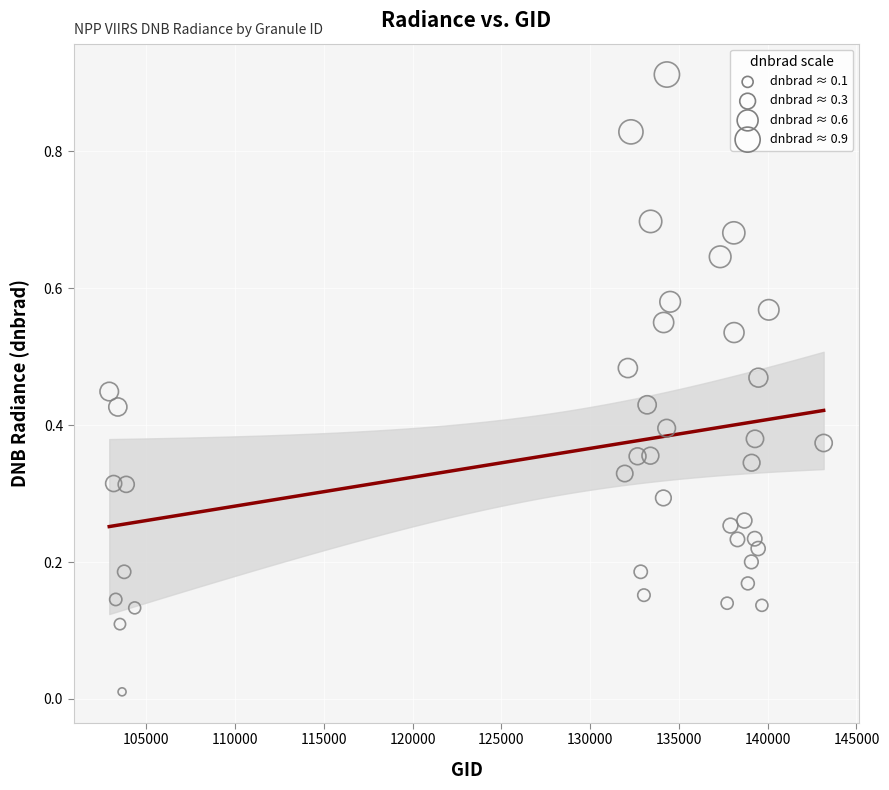

What is the range of X values (max minus min)?

40240.0